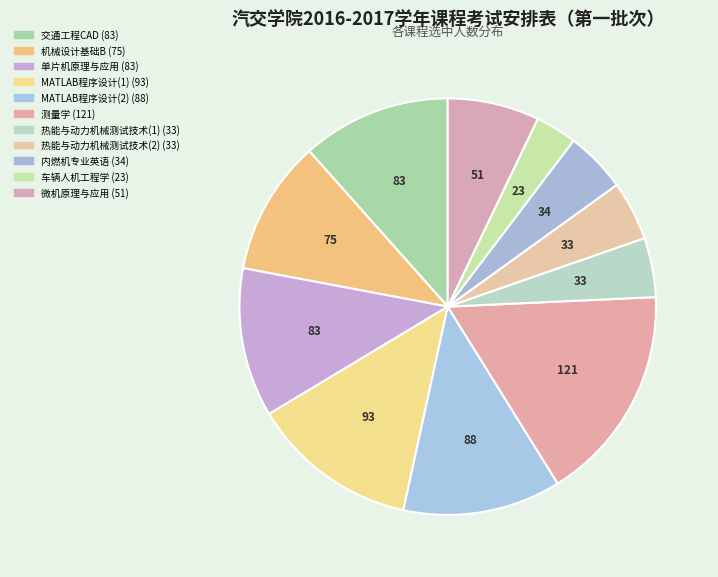

What is the ratio of the value at 机械设计基础B to the value at 热能与动力机械测试技术(1)?

2.3